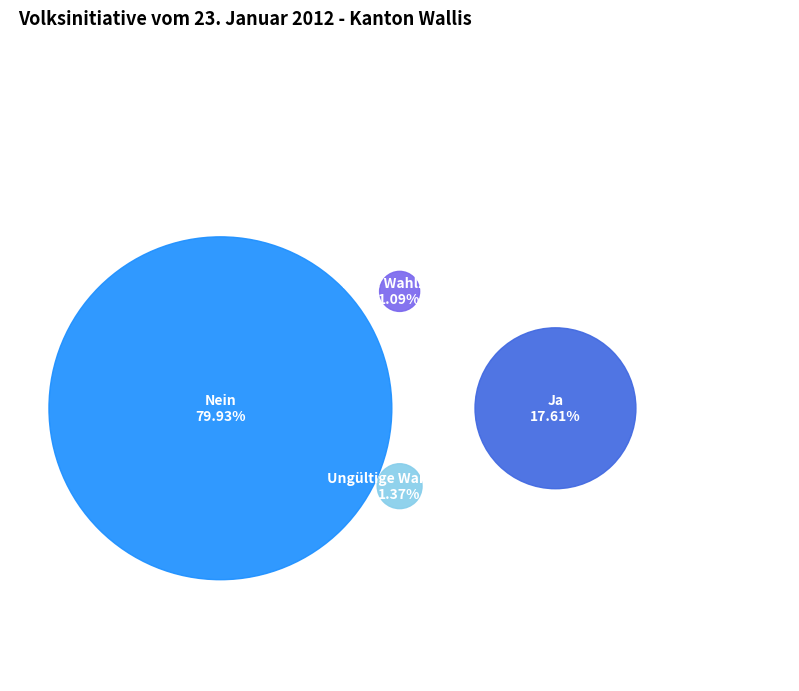

The Ja slice represents 18% of the pie. True or false?

True